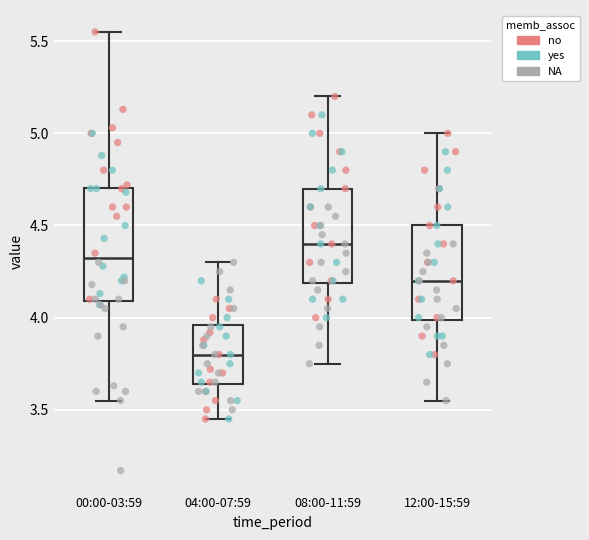

Which box has the highest median line?

08:00-11:59